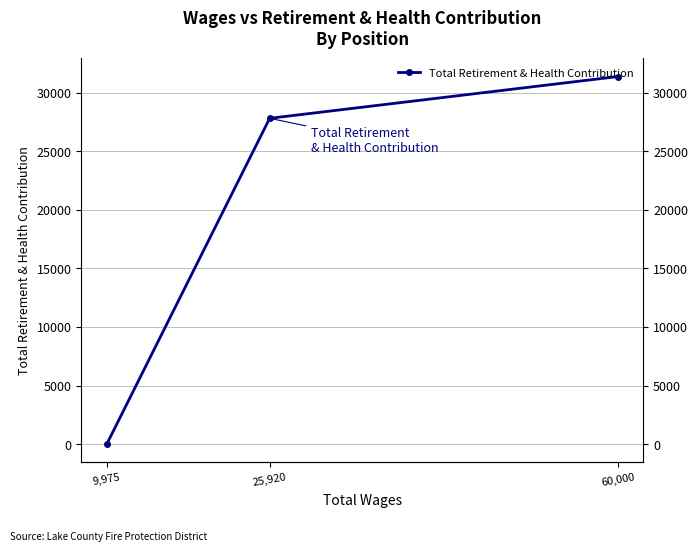

How many data points are above 27825?

1